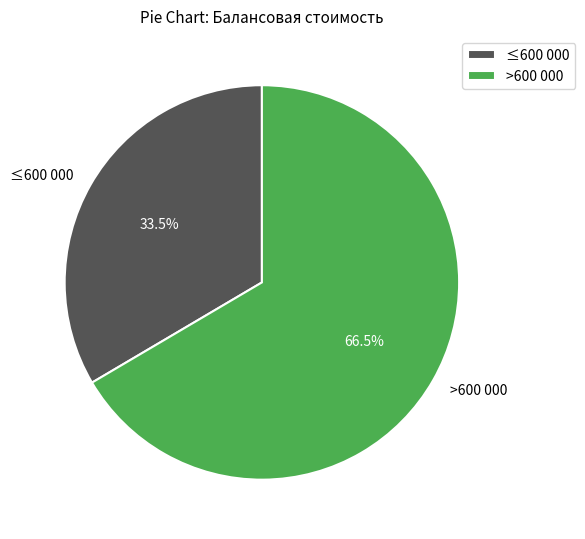

Does >600 000 account for over 50% of the chart?

Yes